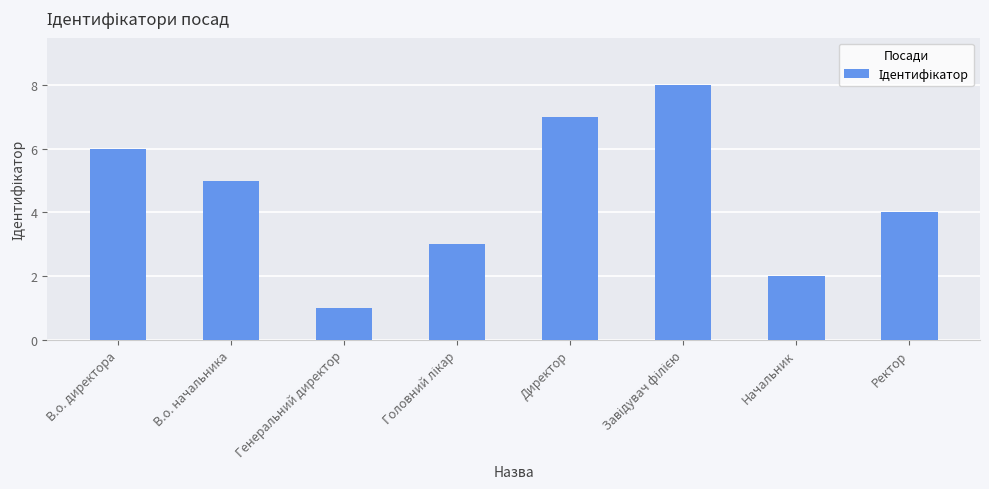

How many values are below 5?

4